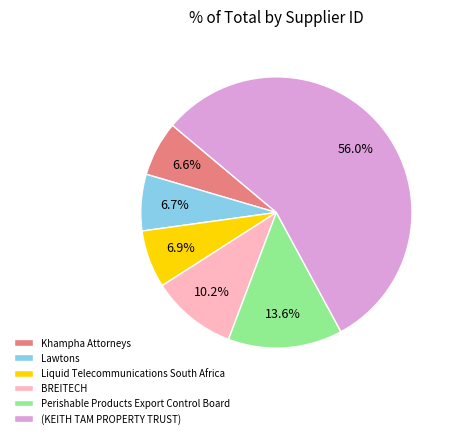

The (KEITH TAM PROPERTY TRUST) slice represents 49% of the pie. True or false?

False